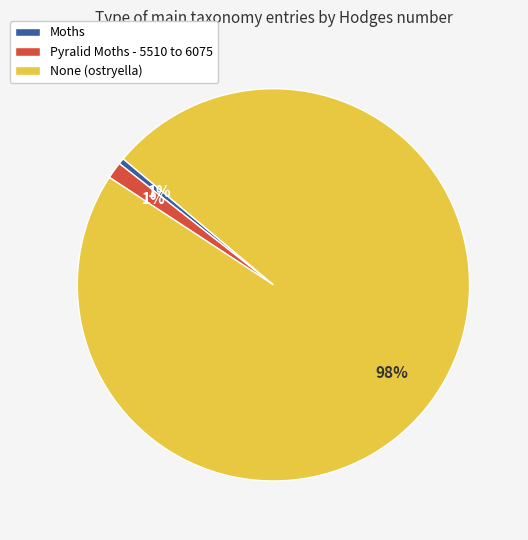

Which slice is the largest?

None (ostryella)